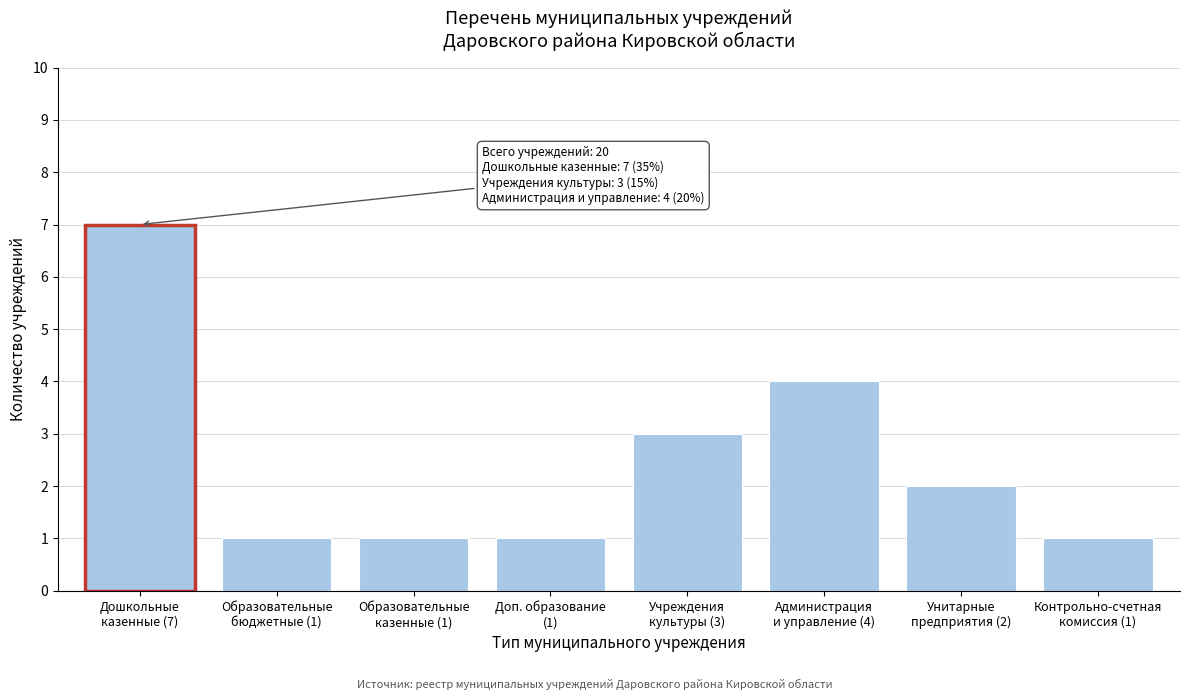

Reading left to right, what are all the values shown in this chart?

7	1	1	1	3	4	2	1